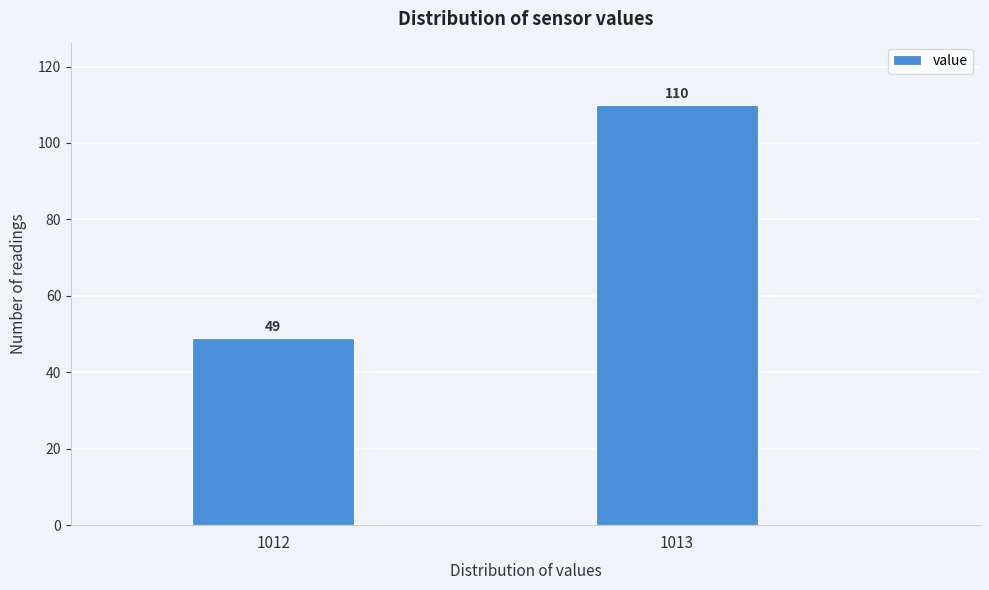

Reading left to right, list all the values displayed in this chart.

49	110